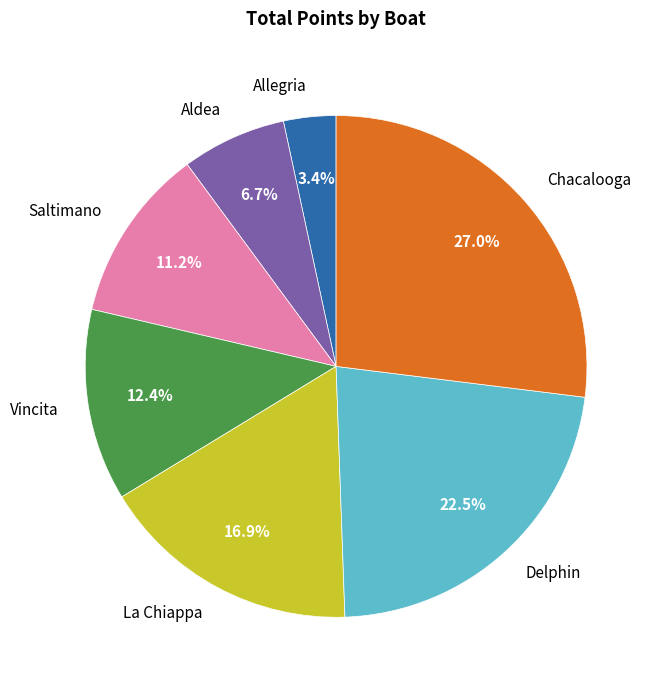

Between Delphin and Chacalooga, which is larger?

Chacalooga